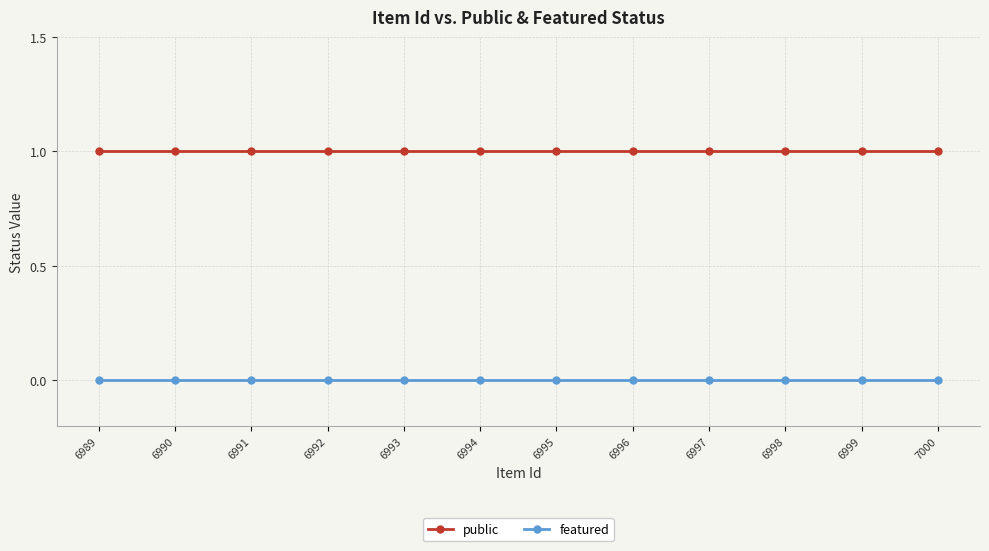

Is it true that public equals 2 at 6995?

False